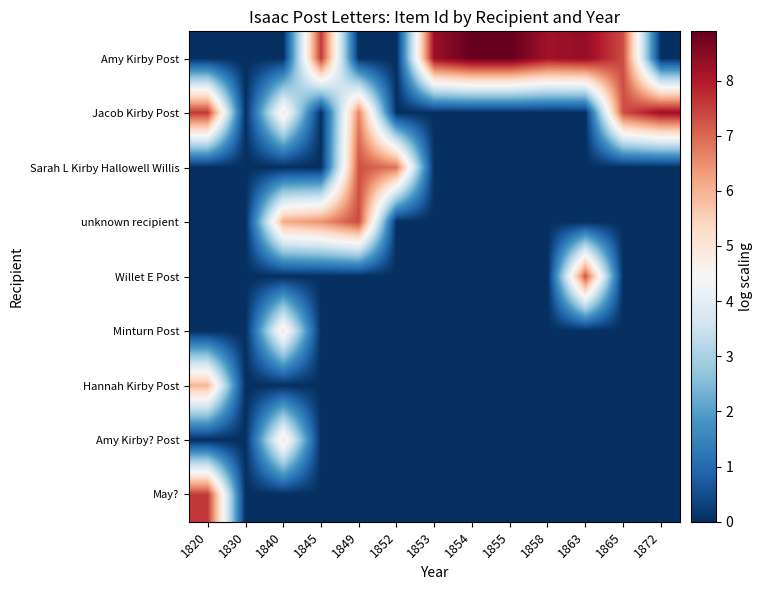

Between 1872 and 1863, which is larger?

1863